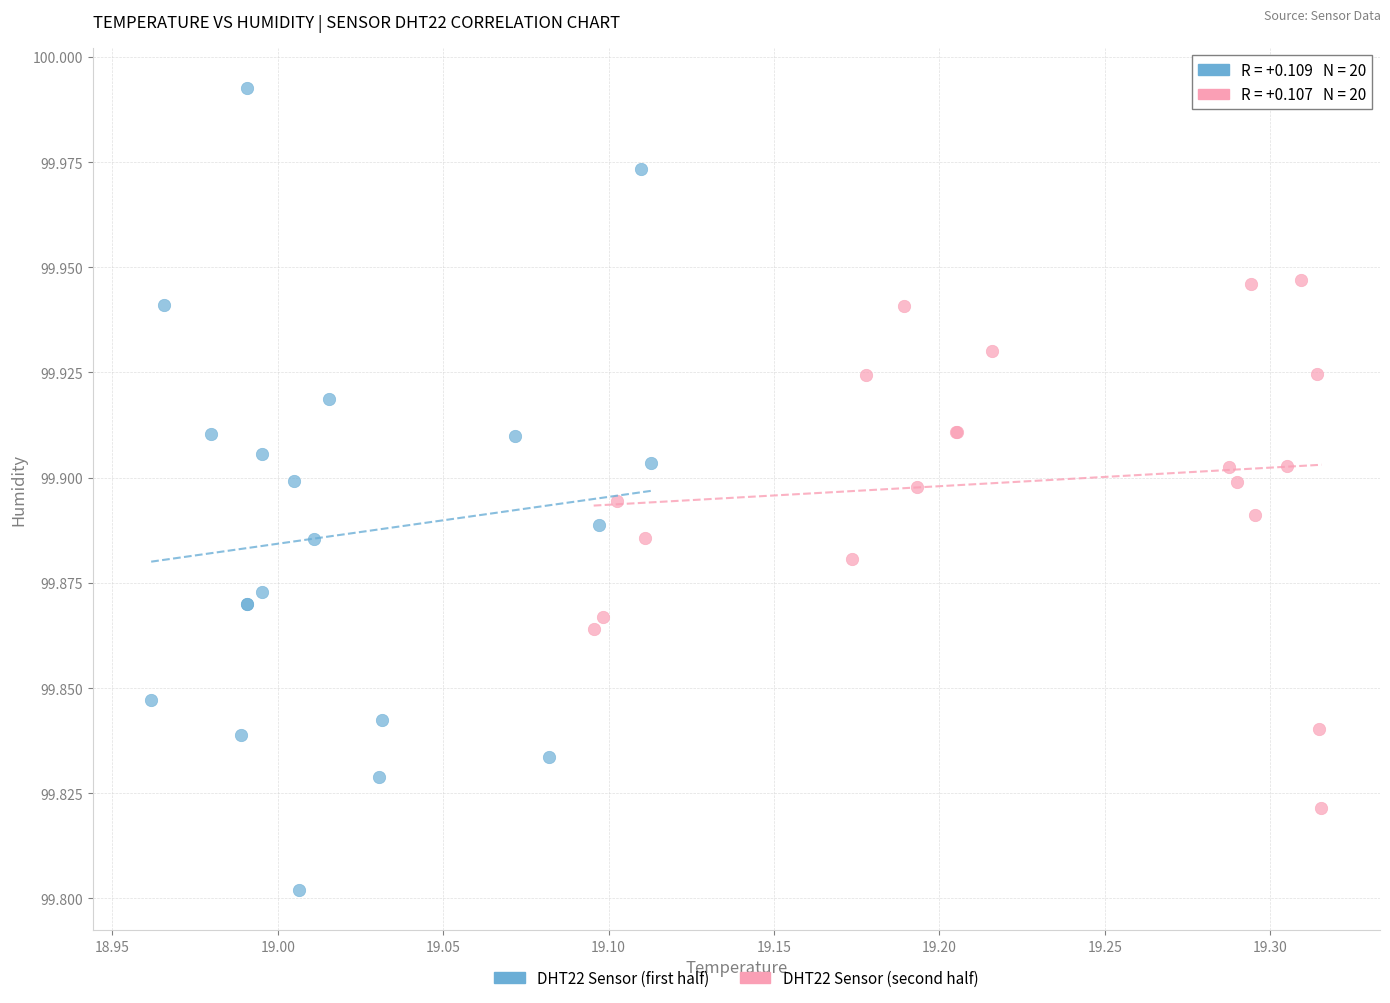

Which series reaches the maximum Y coordinate?

DHT22 Sensor (first half)